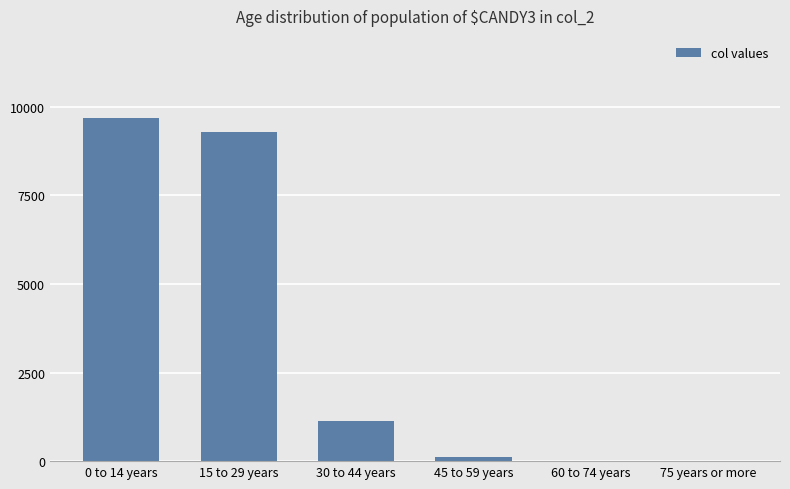

Is it true that the value at 30 to 44 years is 1126?

True